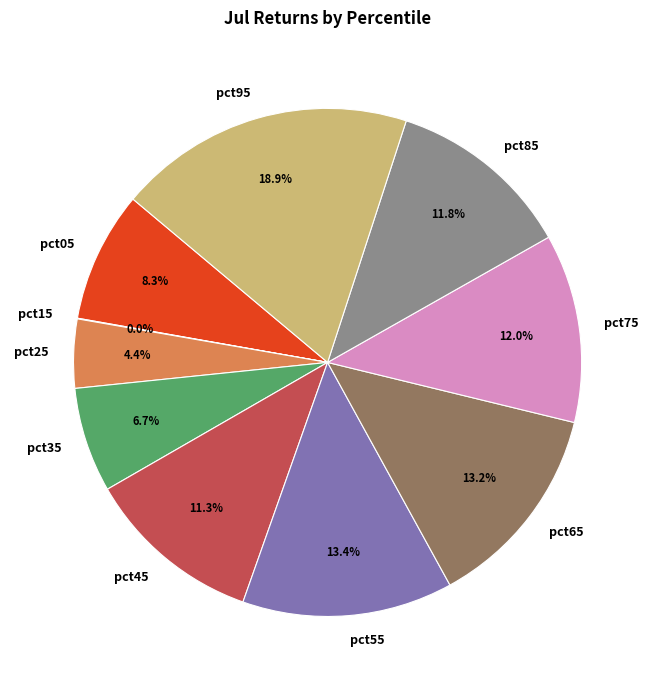

What is the largest slice in the pie chart?

pct95